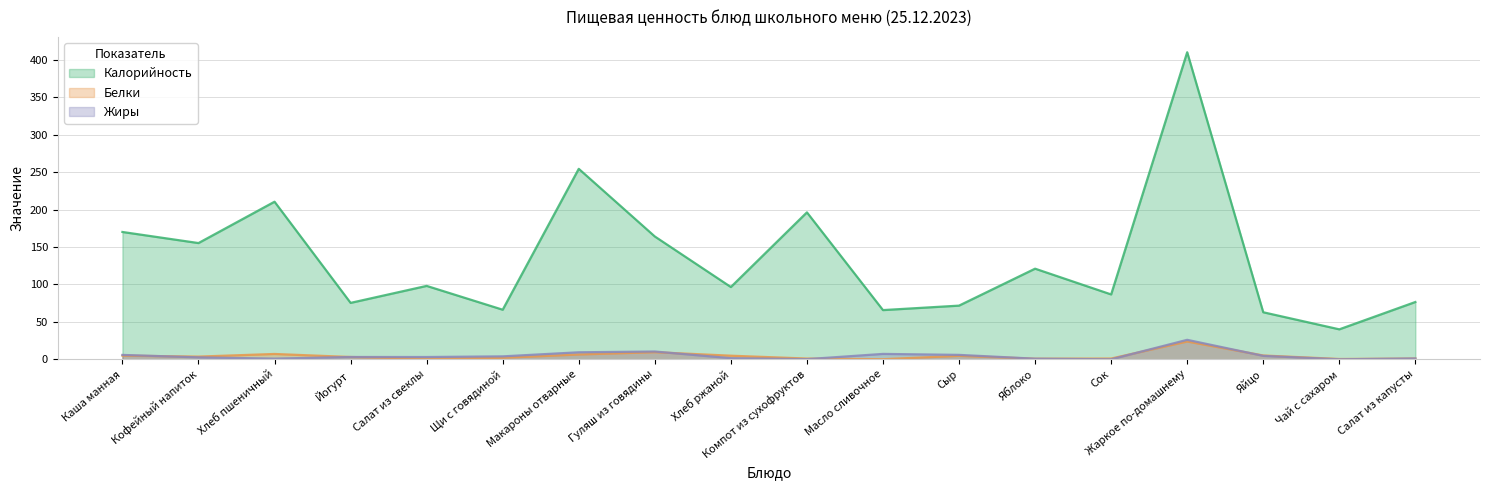

Reading left to right, what are all the values shown in this chart?

Калорийность: 170.0	155.2	210.4	75.3	98.0	66.2	254.3	164.0	96.5	196.2	65.7	71.7	121.0	86.6	410.0	62.8	40.0	76.5
Белки: 4.9	3.6	7.1	3.1	0.8	2.0	6.4	9.5	4.8	1.0	0.1	4.6	0.8	1.0	23.8	5.1	0.4	1.0
Жиры: 5.8	2.6	0.9	3.1	3.1	3.9	9.4	10.4	1.5	0.2	7.2	5.9	0.8	0.0	26.0	4.6	0.0	1.1